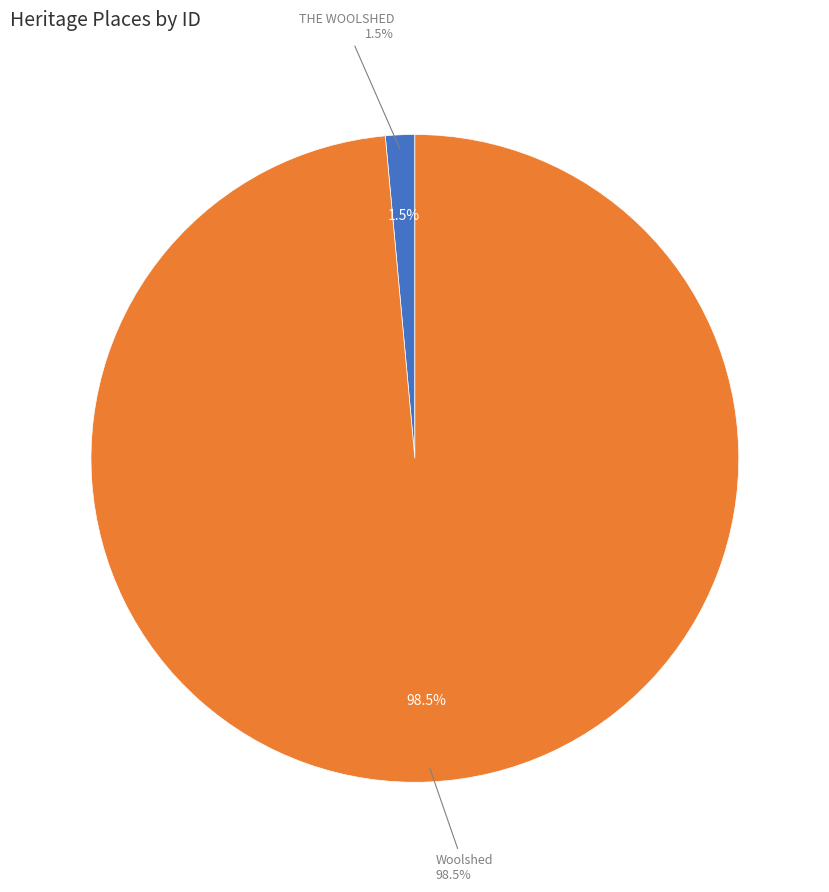

What is the majority slice?

Woolshed